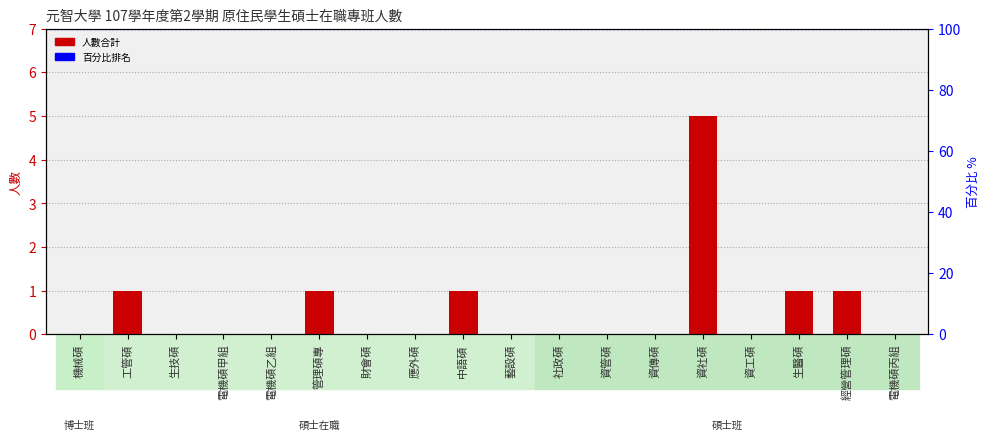

How many positive values are there?

6